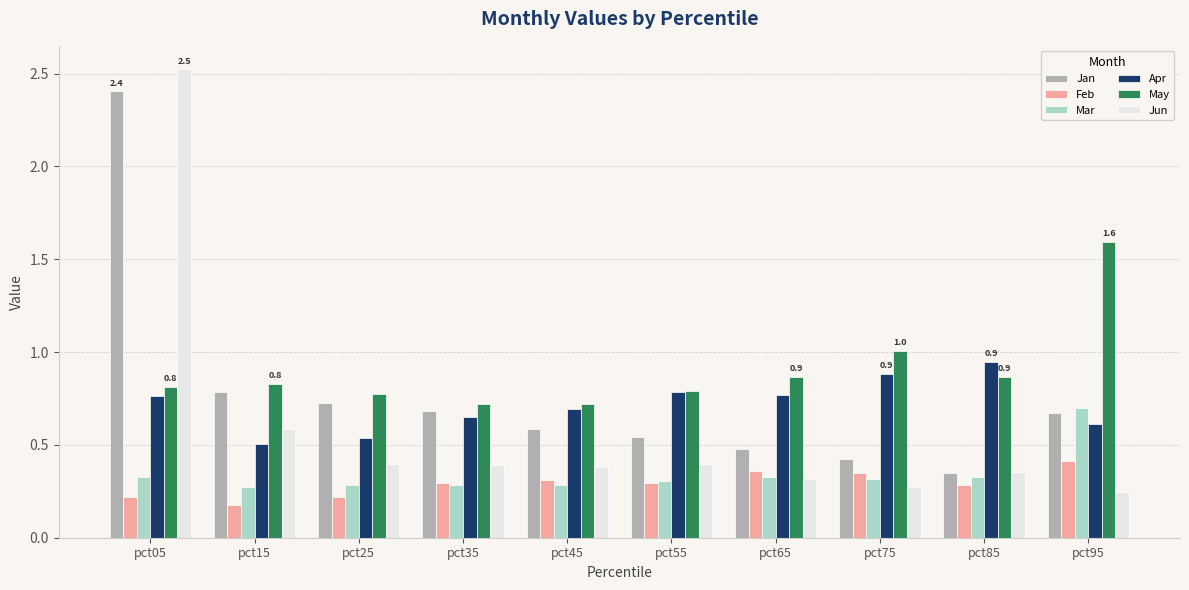

How many groups of bars are there?

10